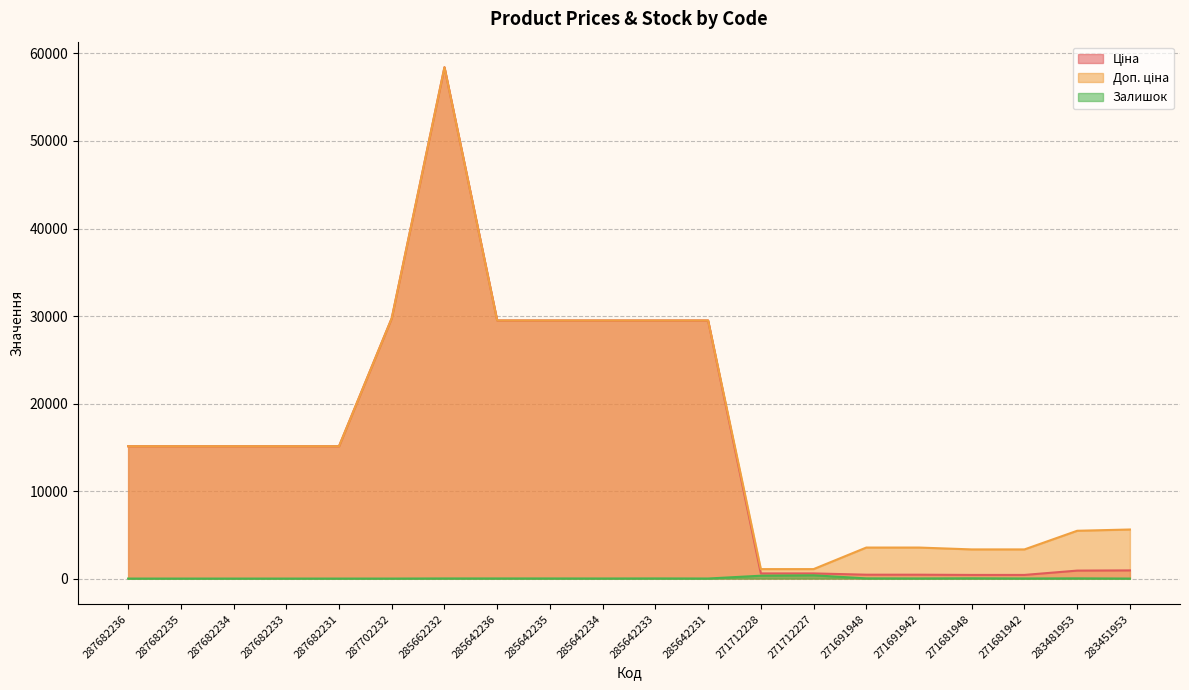

Rank the series at 271681948 from lowest to highest value.

Залишок, Ціна, Доп. ціна